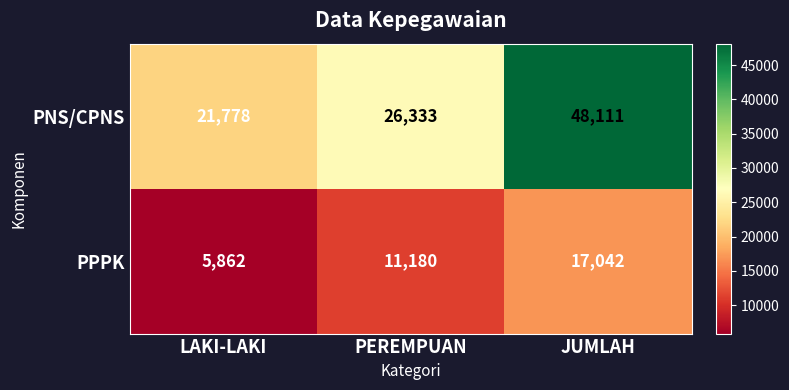

What is the approximate value of PPPK at LAKI-LAKI, to the nearest 10?

5860